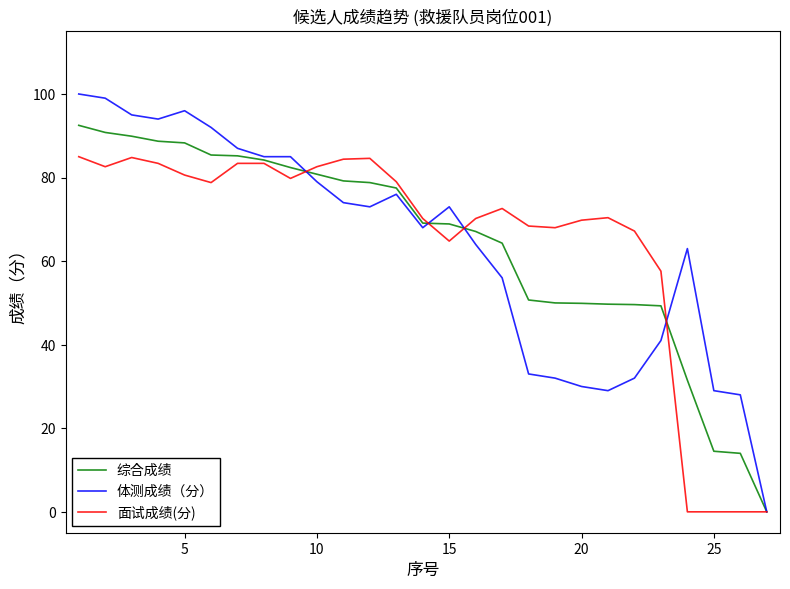

Which series has the largest range (max minus min)?

体测成绩（分）